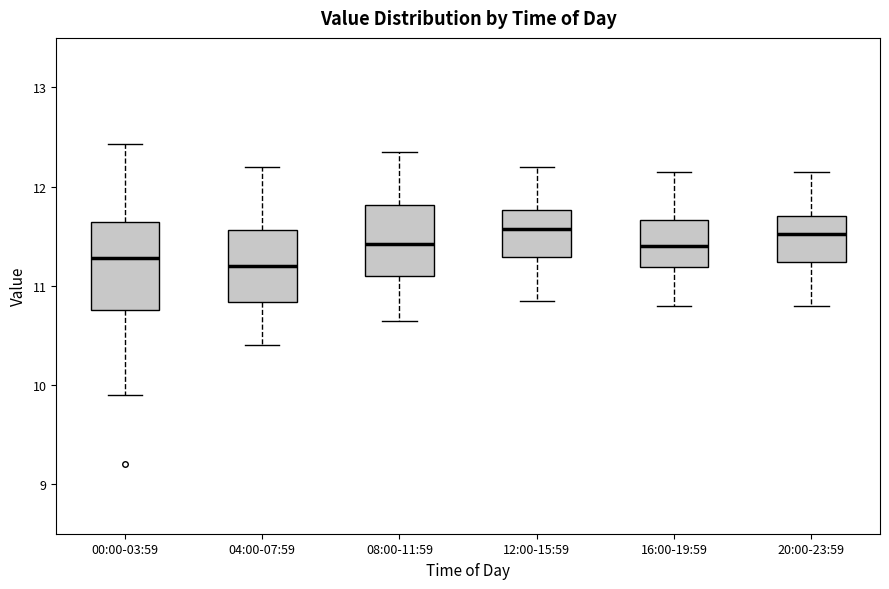

Reading left to right, read every box against the y-axis: the position of its median line, the range the box covers, and the ends of its whiskers. The values are not printed on the chart, so give them approximately, as read against the axis.

00:00-03:59: median 11.3, box 10.8 to 11.6, whiskers 9.9 to 12.4
04:00-07:59: median 11.2, box 10.8 to 11.6, whiskers 10.4 to 12.2
08:00-11:59: median 11.4, box 11.1 to 11.8, whiskers 10.7 to 12.4
12:00-15:59: median 11.6, box 11.3 to 11.8, whiskers 10.9 to 12.2
16:00-19:59: median 11.4, box 11.2 to 11.7, whiskers 10.8 to 12.2
20:00-23:59: median 11.5, box 11.2 to 11.7, whiskers 10.8 to 12.2